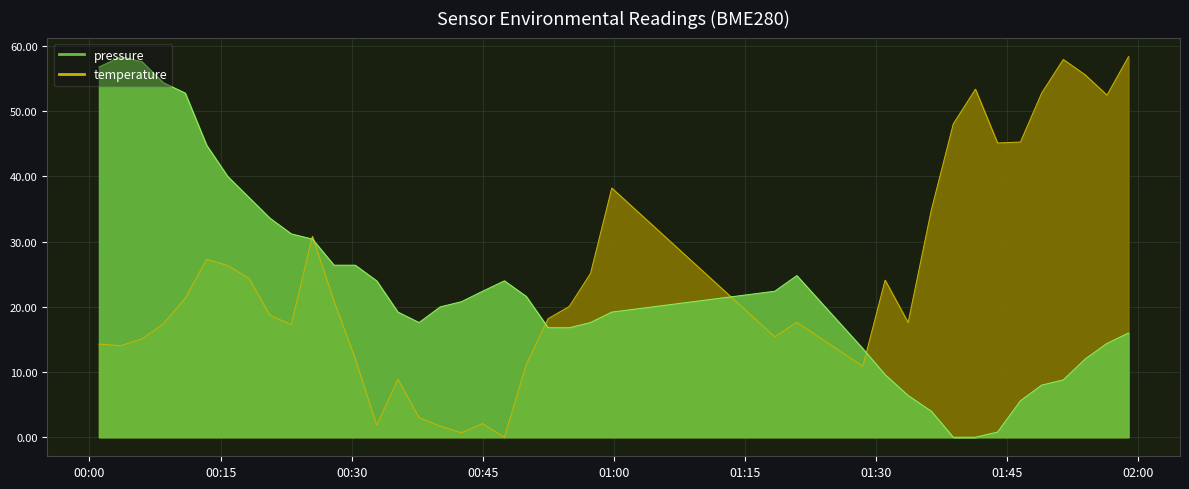

What position from the left is 2022-10-16T01:56:24?

39